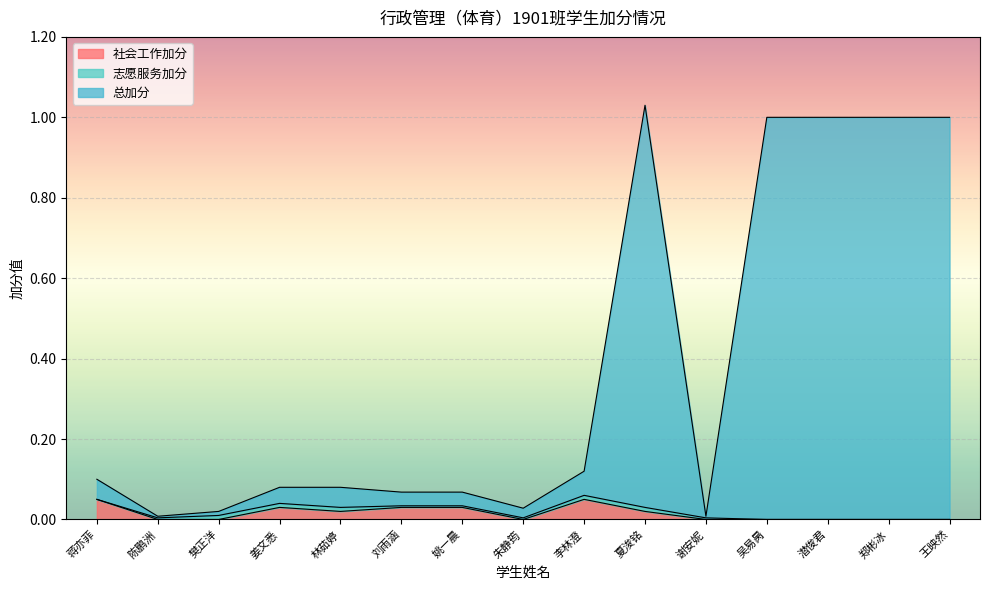

The value of 社会工作加分 at 樊正洋 is 0.0. True or false?

True